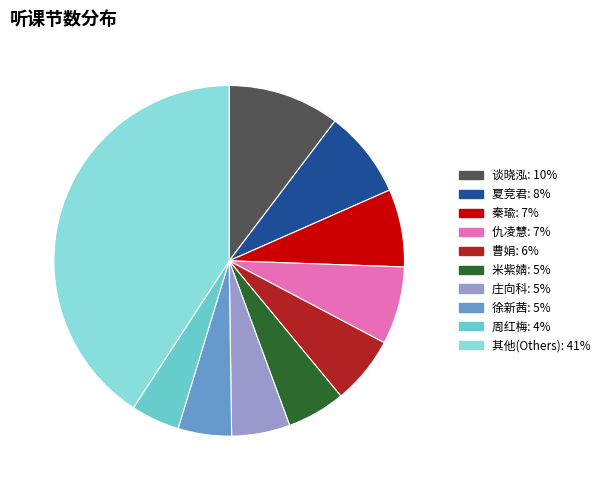

Does any single category account for the majority?

No